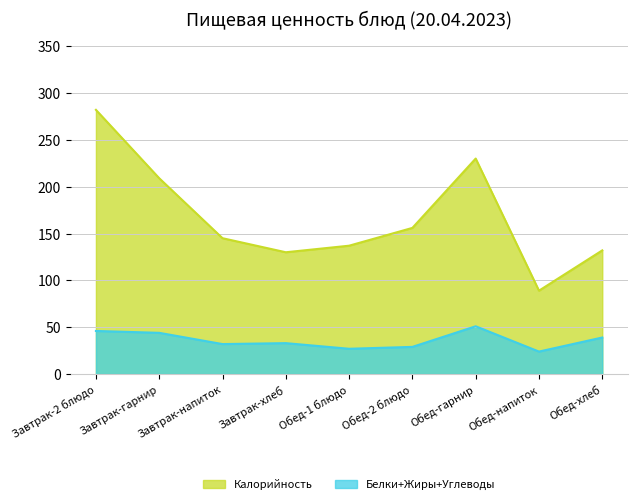

Rank the categories by Белки+Жиры+Углеводы value from highest to lowest.

Обед-гарнир, Завтрак-2 блюдо, Завтрак-гарнир, Обед-хлеб, Завтрак-хлеб, Завтрак-напиток, Обед-2 блюдо, Обед-1 блюдо, Обед-напиток